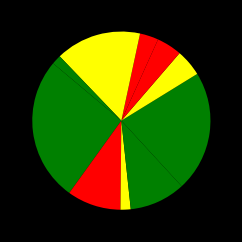

Which category has the smallest portion of the pie?

Чай с лимоном